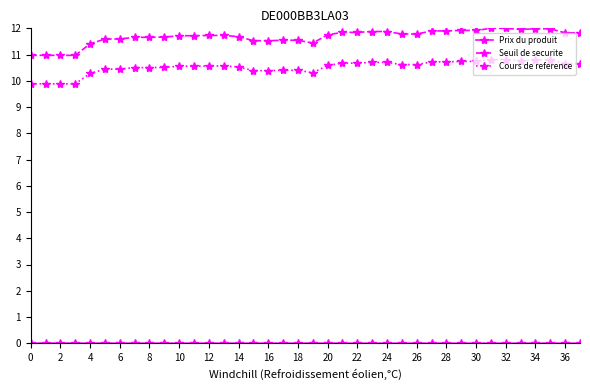

At how many categories does at least one series exceed 3?

38